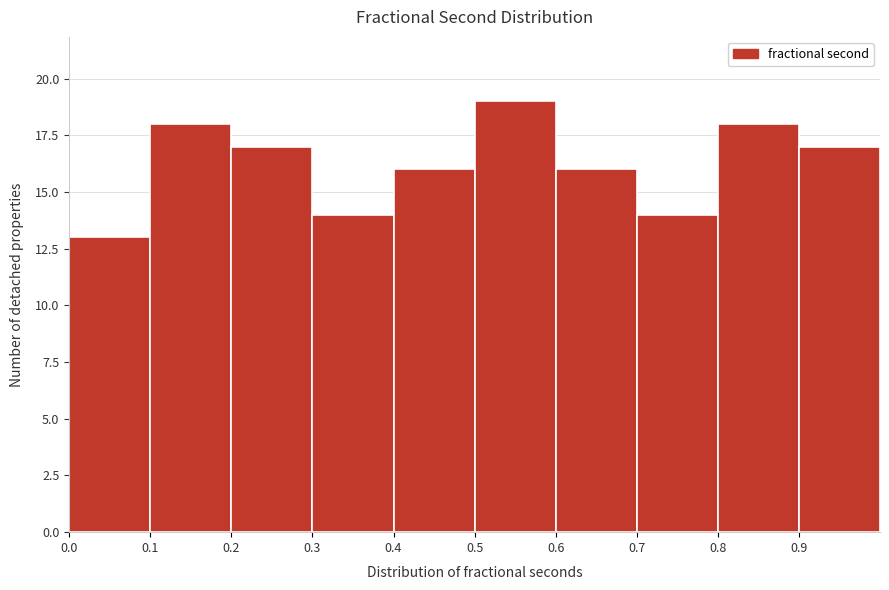

Over which range of the x-axis is the bar tallest?

0.5 to 0.6